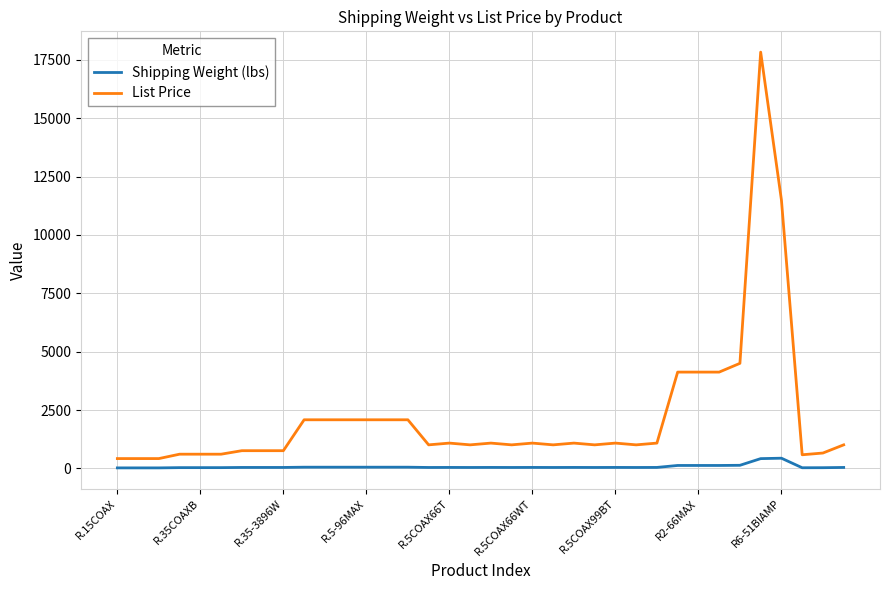

Which series has the largest total across all categories?

List Price